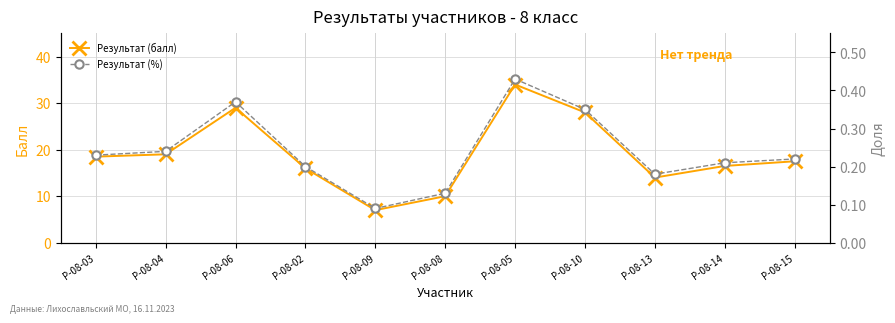

Does the chart have visible grid lines?

Yes